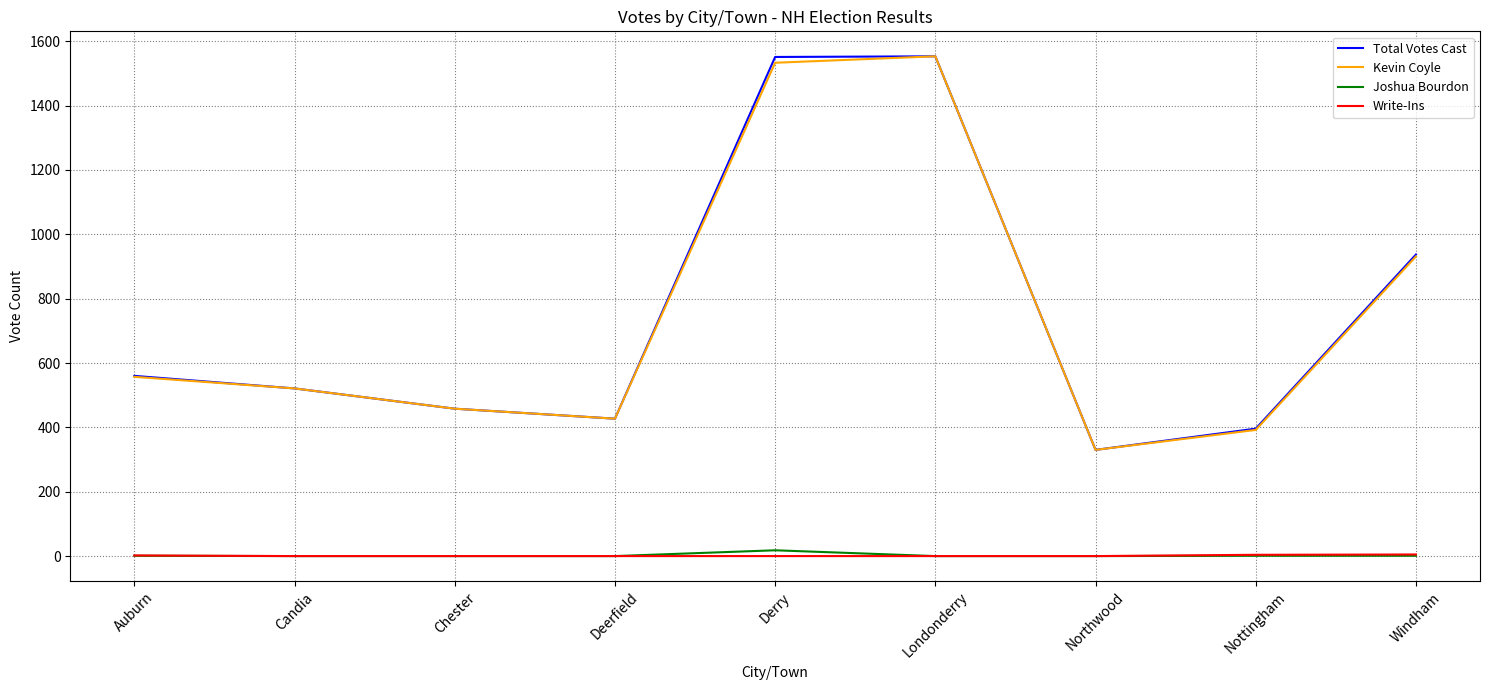

True or false: Total Votes Cast and Write-Ins cross at least once.

False